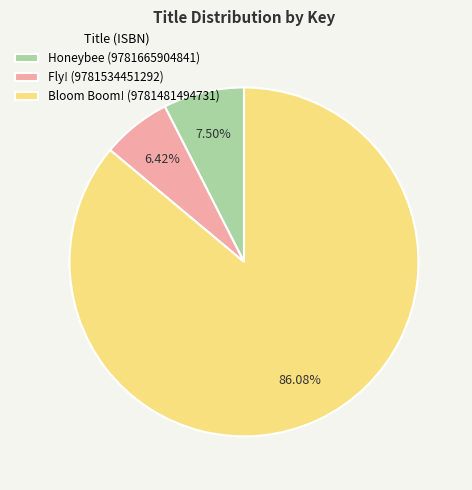

Count the number of slices in the pie.

3